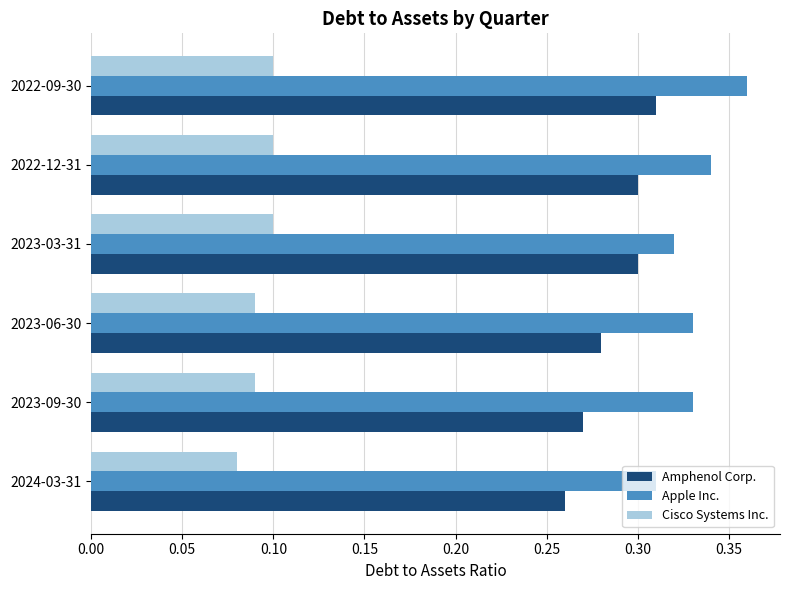

At how many categories does at least one series exceed 0?

6